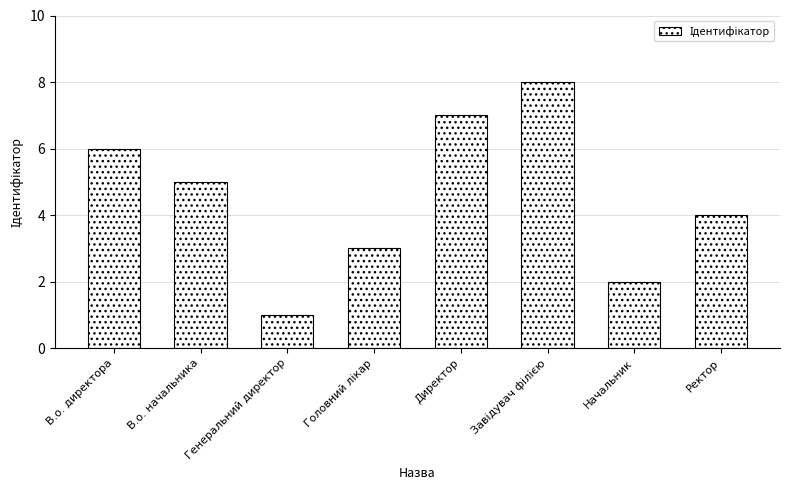

What is the sum of all values?

36